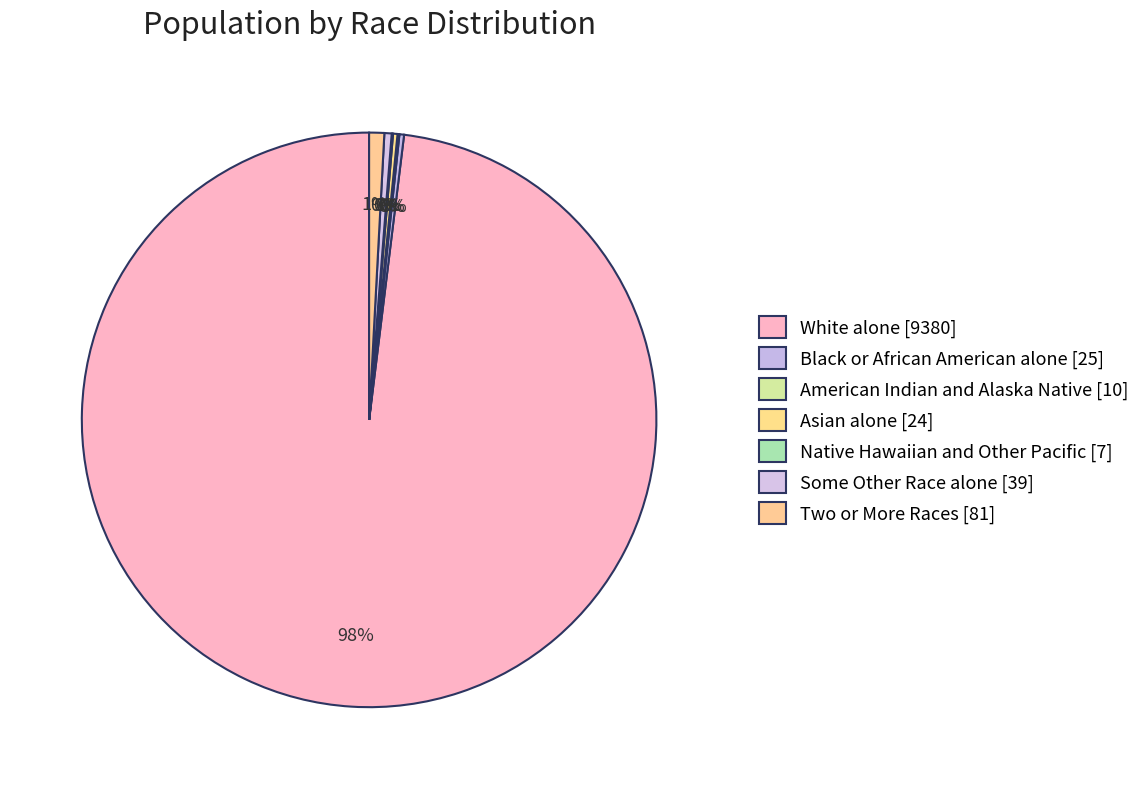

Is White alone the majority of the pie?

Yes